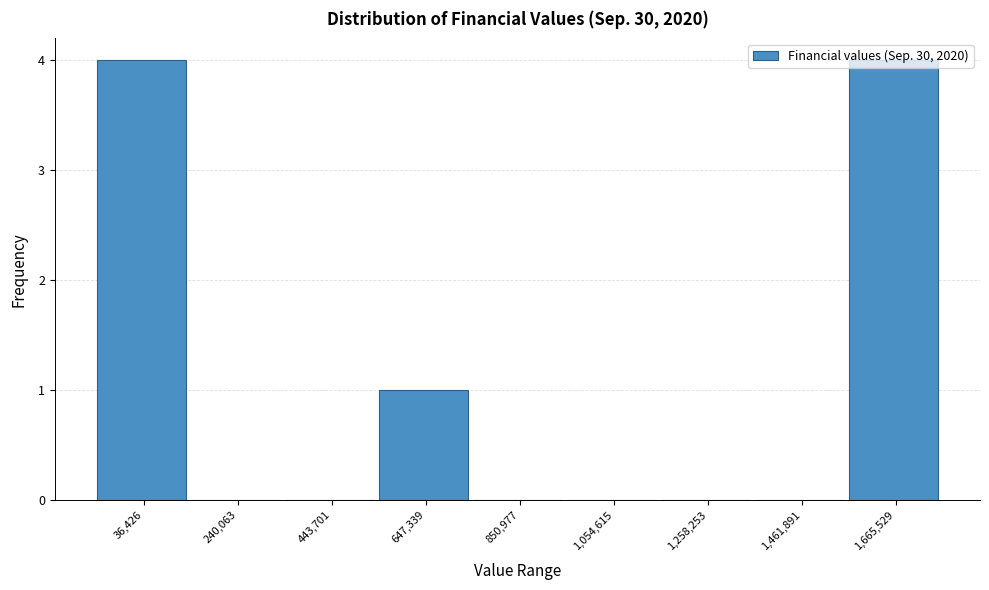

Which has a higher value, 36,426 or 1,461,891?

36,426